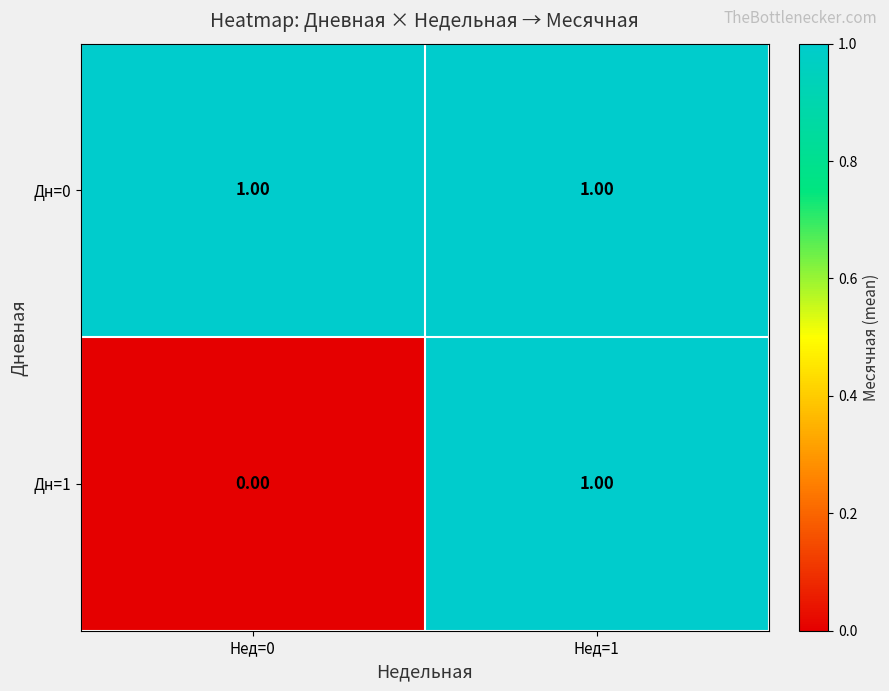

Which series has the widest spread of values?

Дн=1